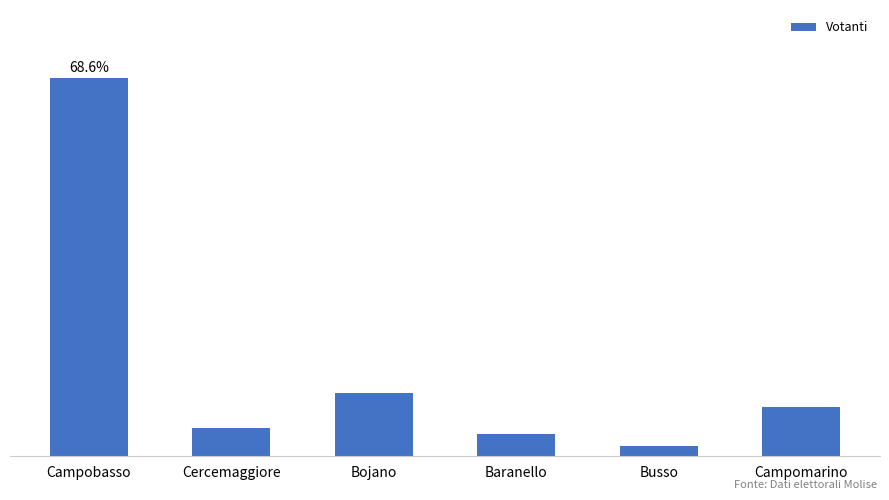

Reading left to right, transcribe all the data shown in this chart.

Campobasso=27707	Cercemaggiore=2081	Bojano=4627	Baranello=1628	Busso=733	Campomarino=3620